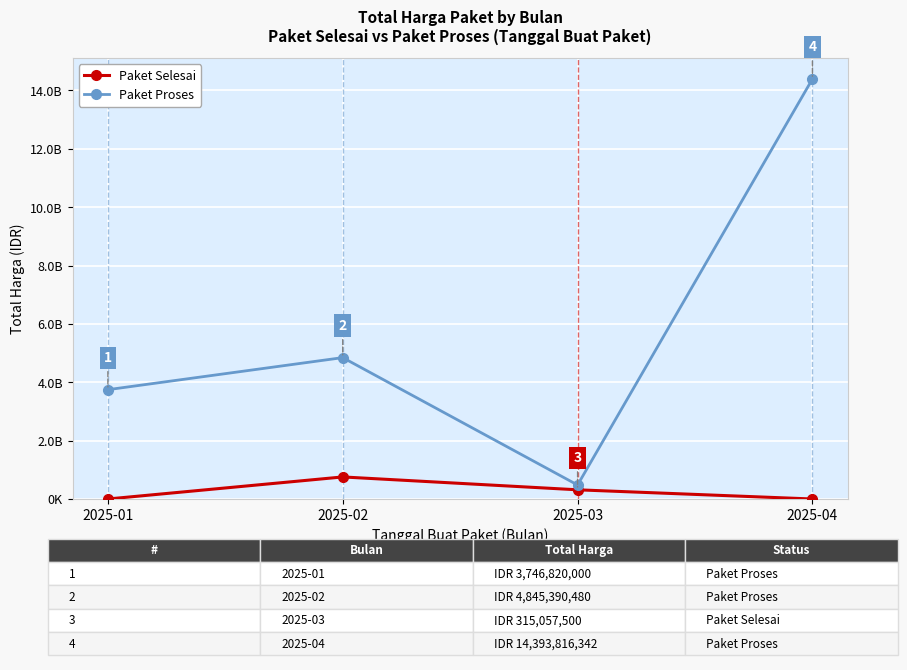

Reading left to right, extract all data points from this chart.

Paket Selesai: 2025-01=0	2025-02=756244300	2025-03=315057500	2025-04=0
Paket Proses: 2025-01=3746820000	2025-02=4845390480	2025-03=480152540	2025-04=14393816342